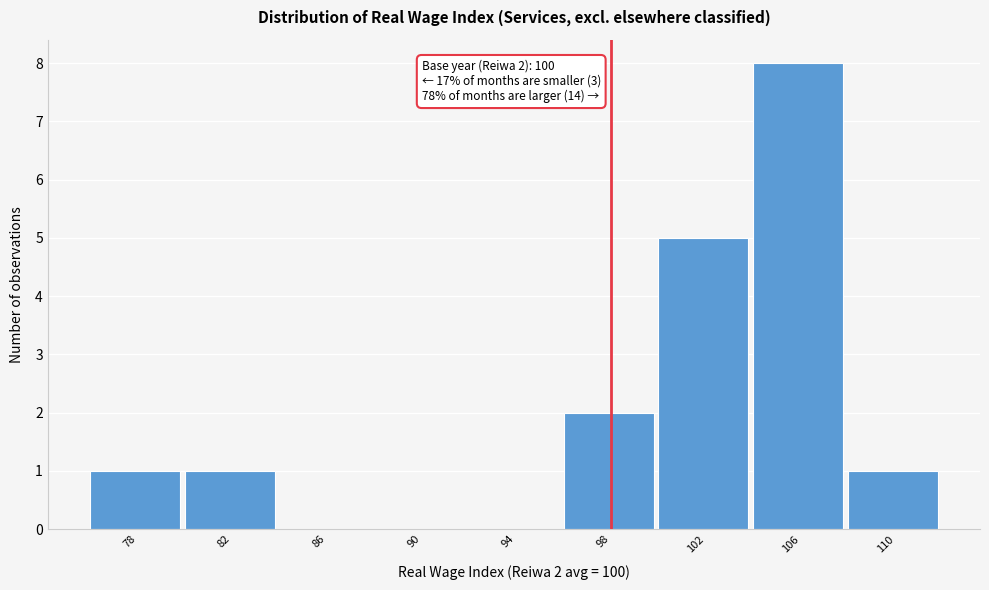

Reading left to right, extract all data points from this chart.

78=1	82=1	86=0	90=0	94=0	98=2	102=5	106=8	110=1